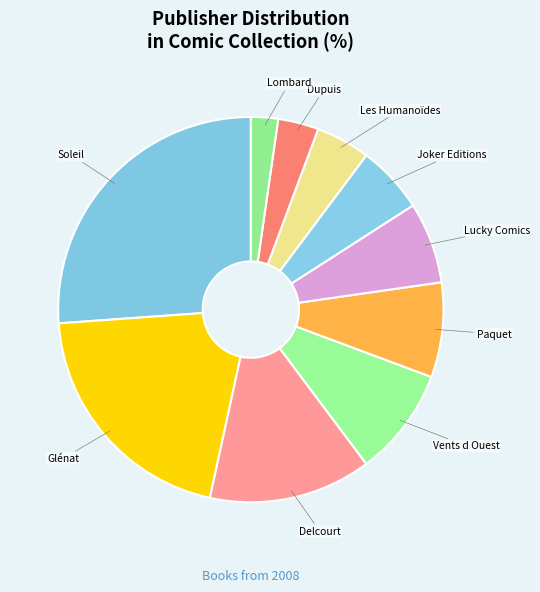

How many slices are in this pie chart?

10